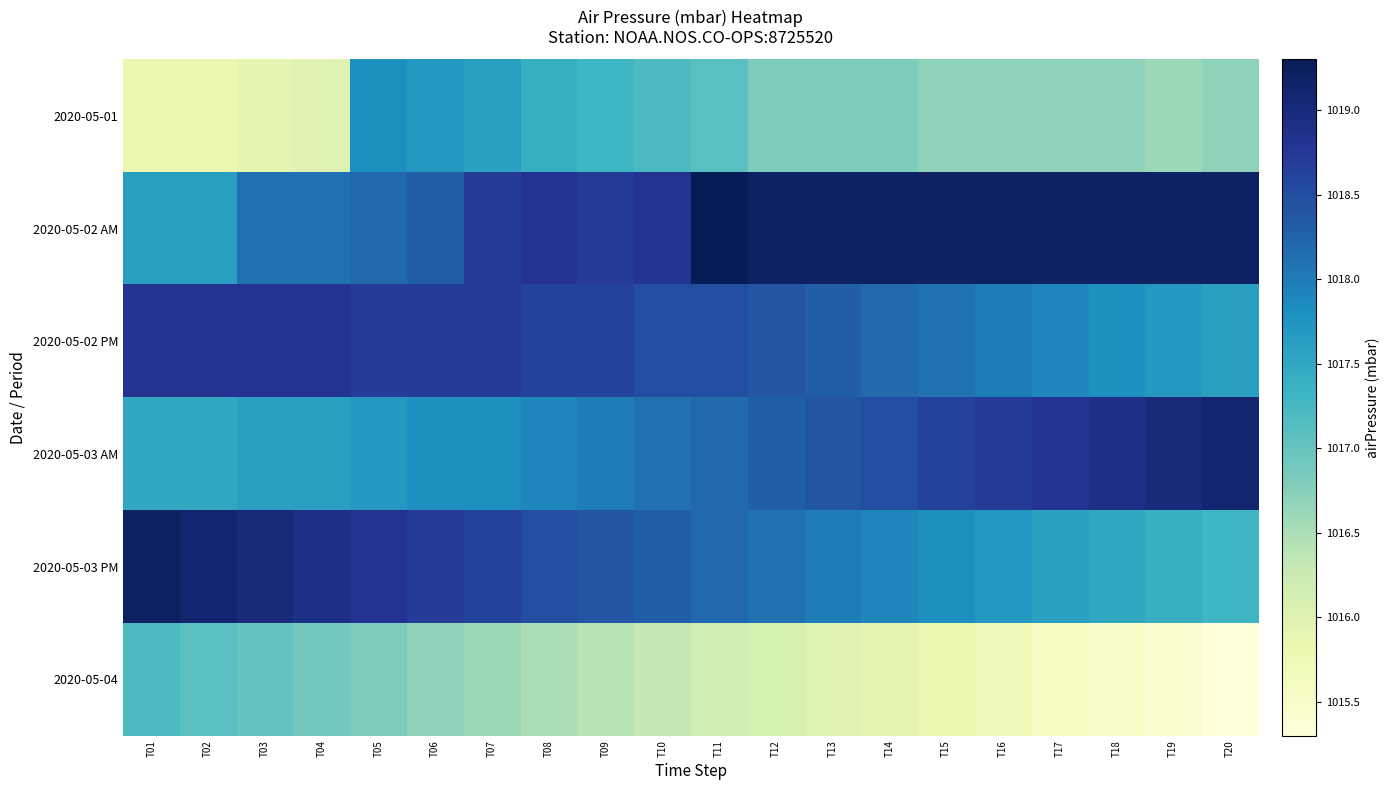

What is the total value across all series at T13?

6106.7